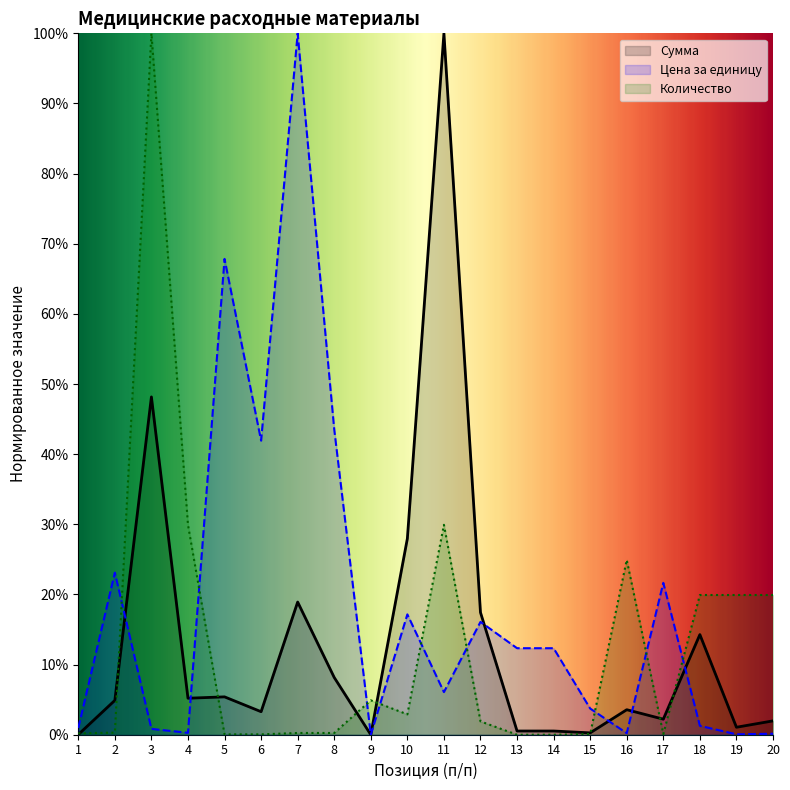

Reading left to right, extract all data points from this chart.

Сумма: 0.0	0.0	0.5	0.1	0.1	0.0	0.2	0.1	0.0	0.3	1.0	0.2	0.0	0.0	0.0	0.0	0.0	0.1	0.0	0.0
Цена за единицу: 0.0	0.2	0.0	0.0	0.7	0.4	1.0	0.4	0.0	0.2	0.1	0.2	0.1	0.1	0.0	0.0	0.2	0.0	0.0	0.0
Количество: 0.0	0.0	1.0	0.3	0.0	0.0	0.0	0.0	0.0	0.0	0.3	0.0	0.0	0.0	0.0	0.2	0.0	0.2	0.2	0.2